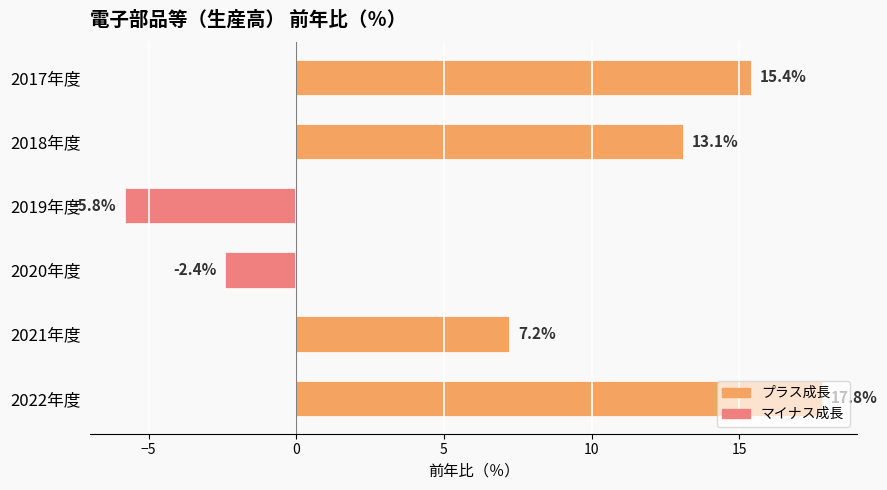

What position from the top is 2022年度?

6